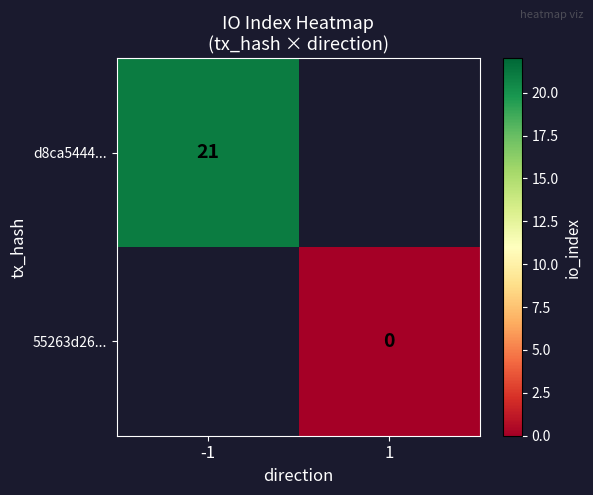

The d8ca5444... series shows 6 at -1. True or false?

False